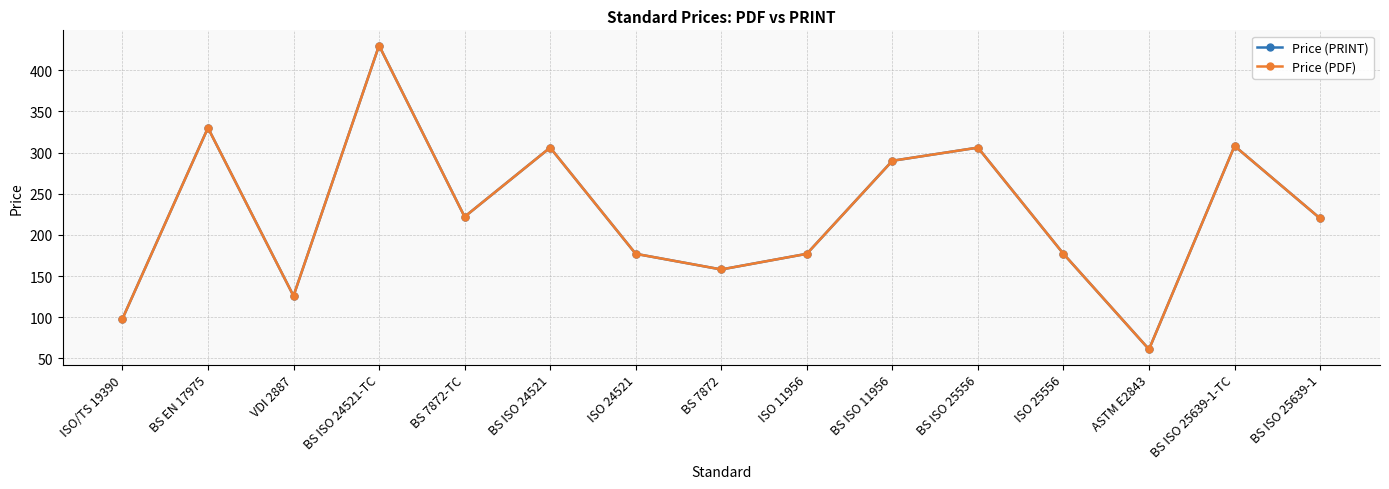

At which category does Price (PRINT) reach its first local valley?

VDI 2887